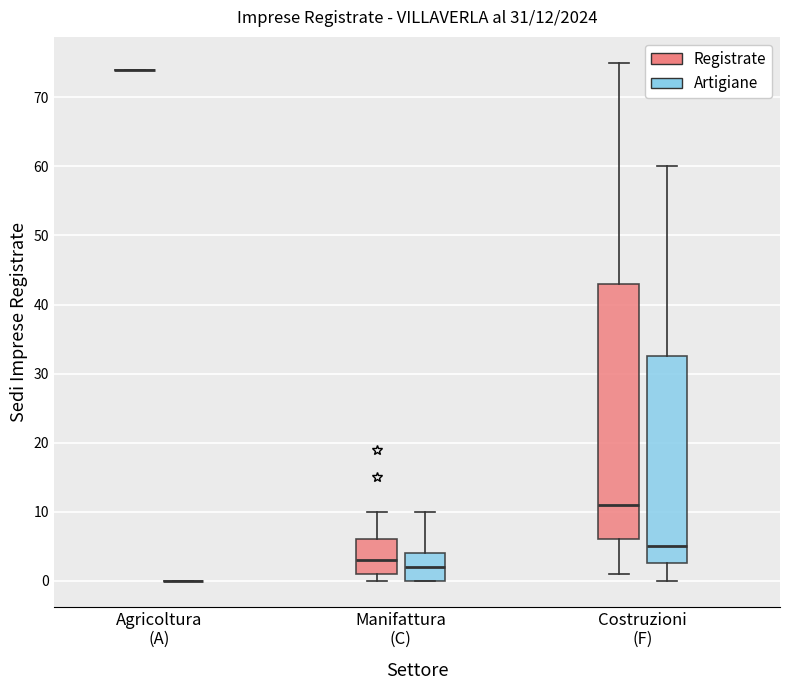

Comparing the boxes themselves (not the whiskers), which one is the tallest?

Costruzioni (F) (Registrate)